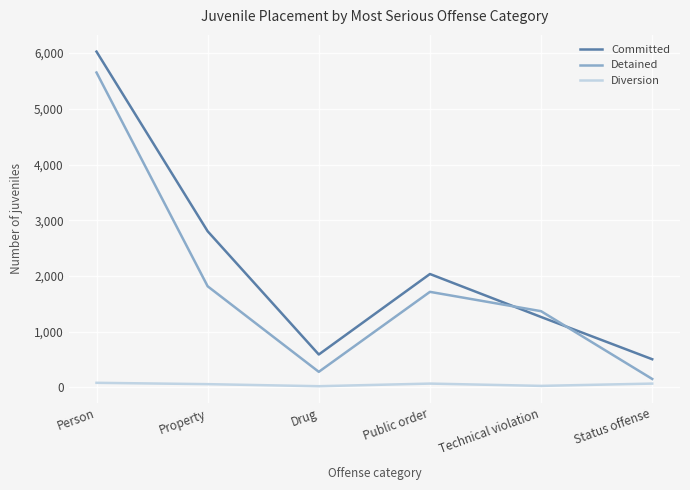

Which series has the widest spread of values?

Committed